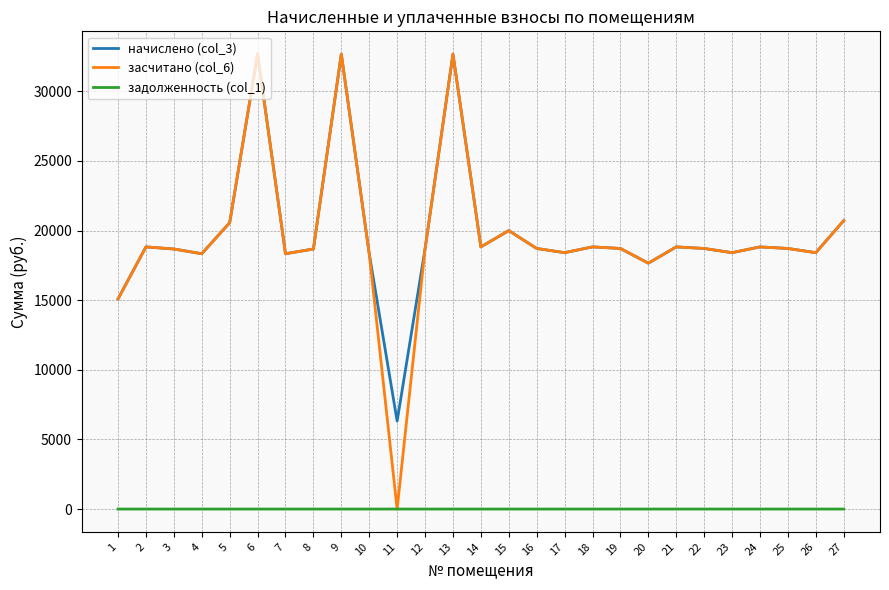

Does the chart display data point markers on the line(s)?

No